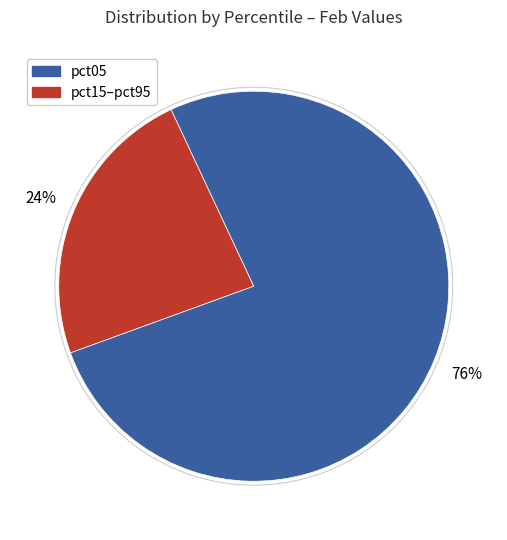

Is there any slice that represents more than half of the pie?

Yes